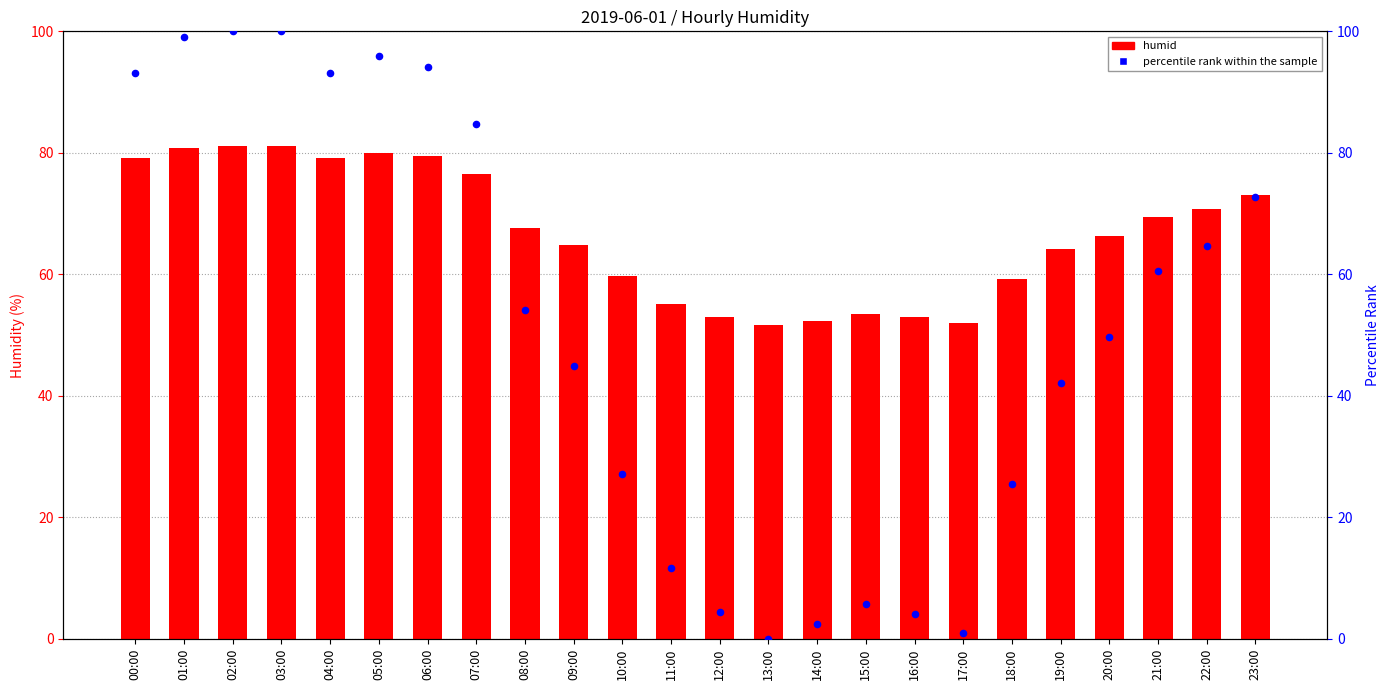

What are all the series names shown in the legend?

humid, percentile rank within the sample